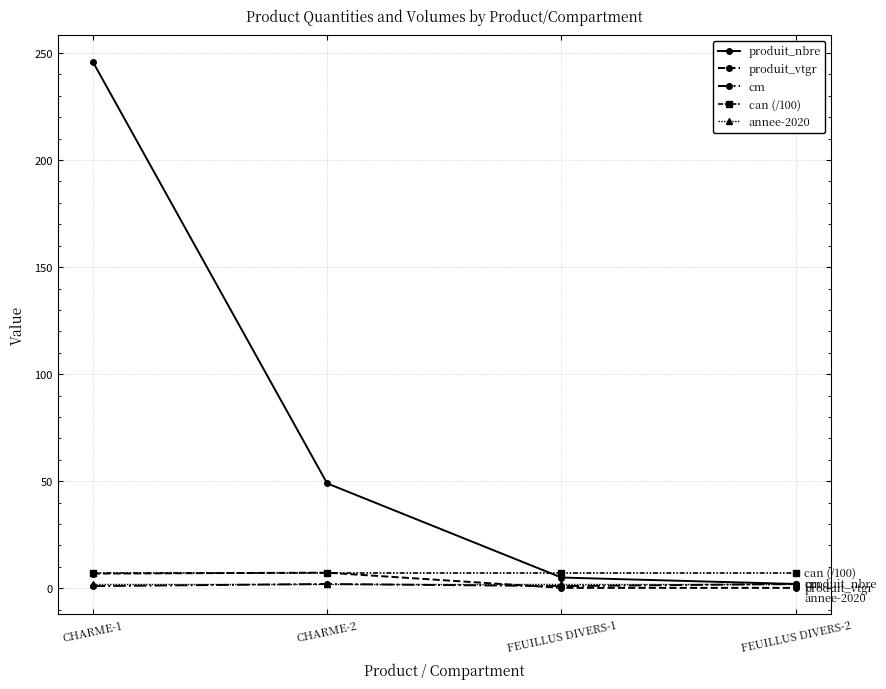

Which series has the largest total across all categories?

produit_nbre